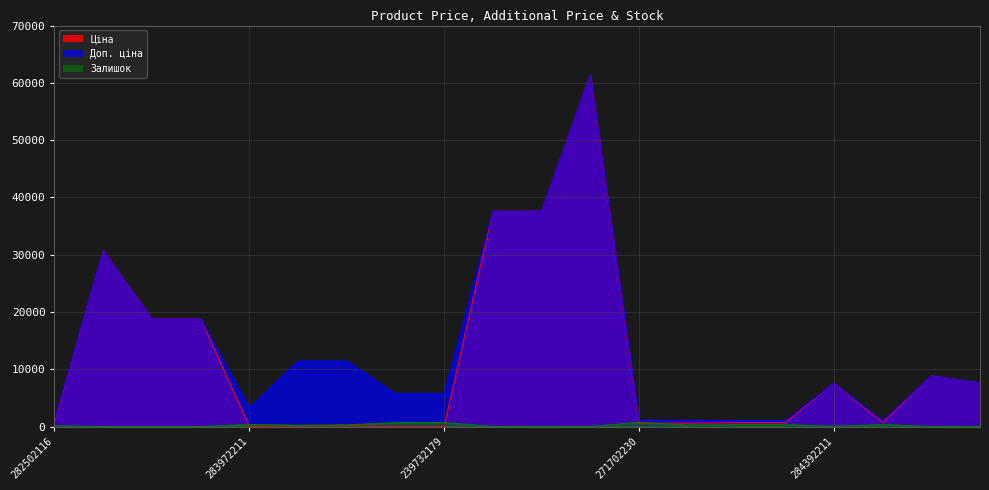

How many data points in Залишок are less than 218?

10